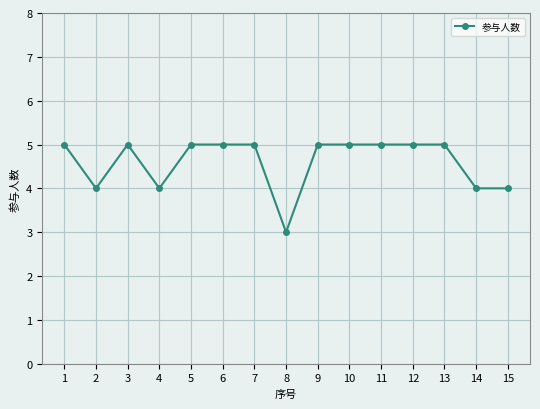

True or false: the data shows 2 at 12.

False